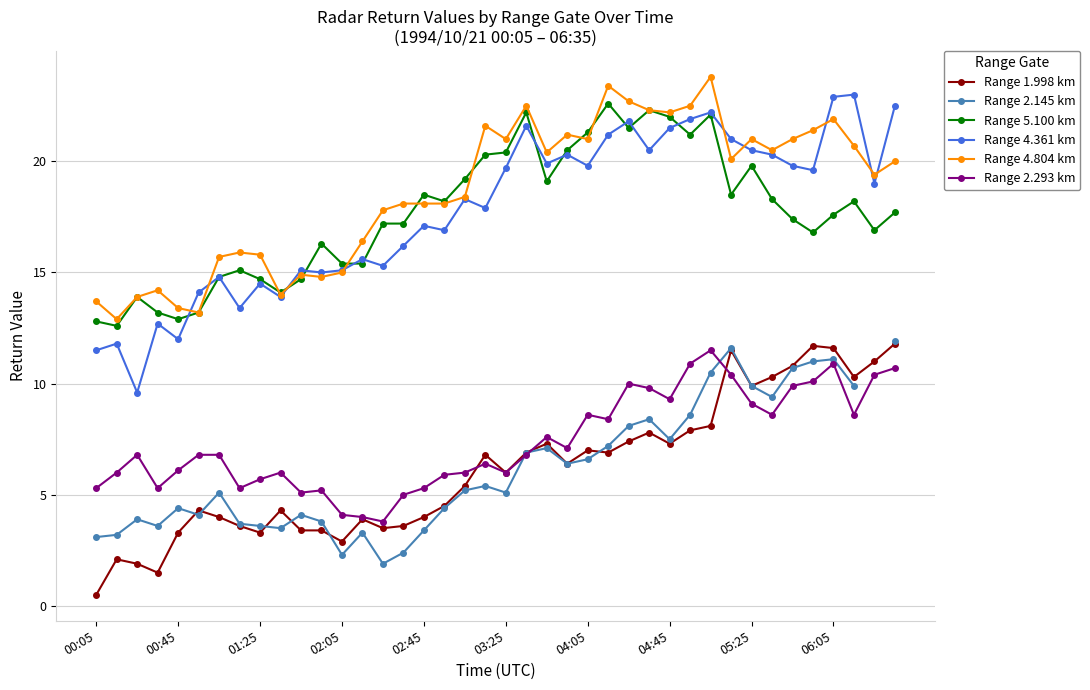

Is this an area chart (filled region under the line)?

No